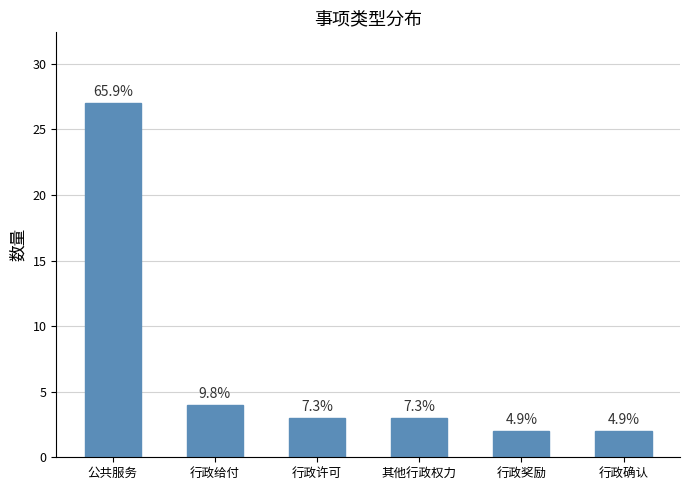

How many bars are there in total?

6